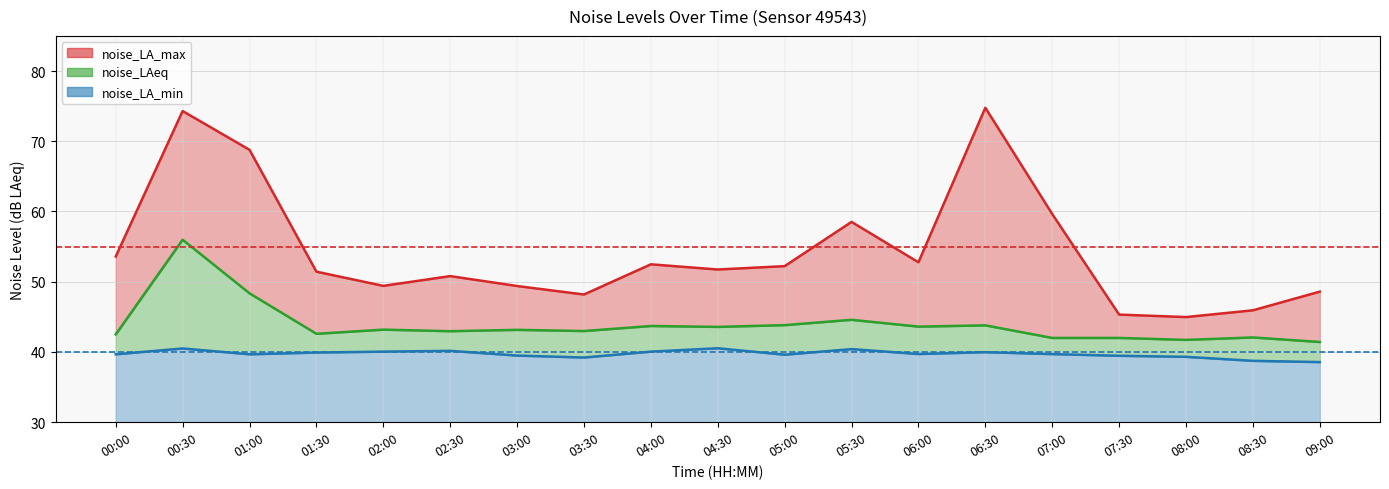

The noise_LA_max series shows 45.9 at 08:30. True or false?

True